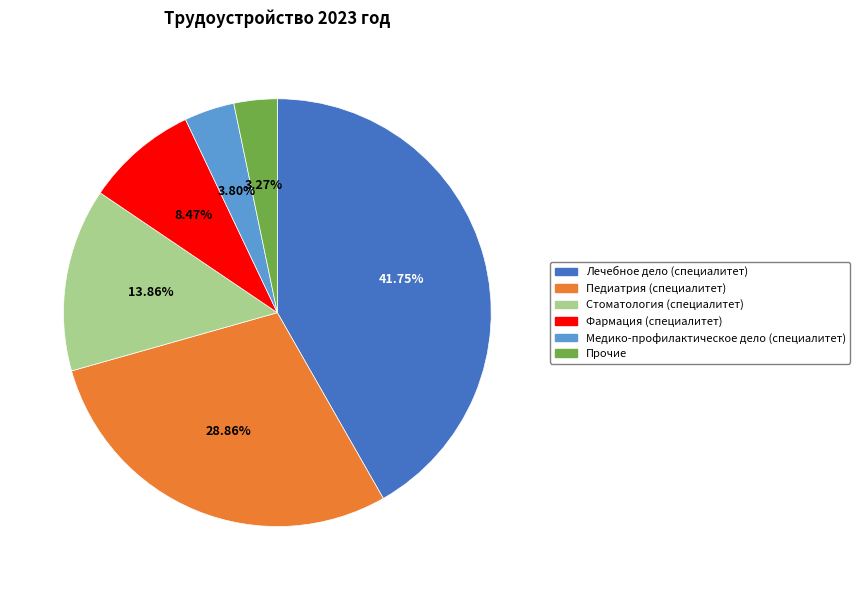

Is there any slice that represents more than half of the pie?

No